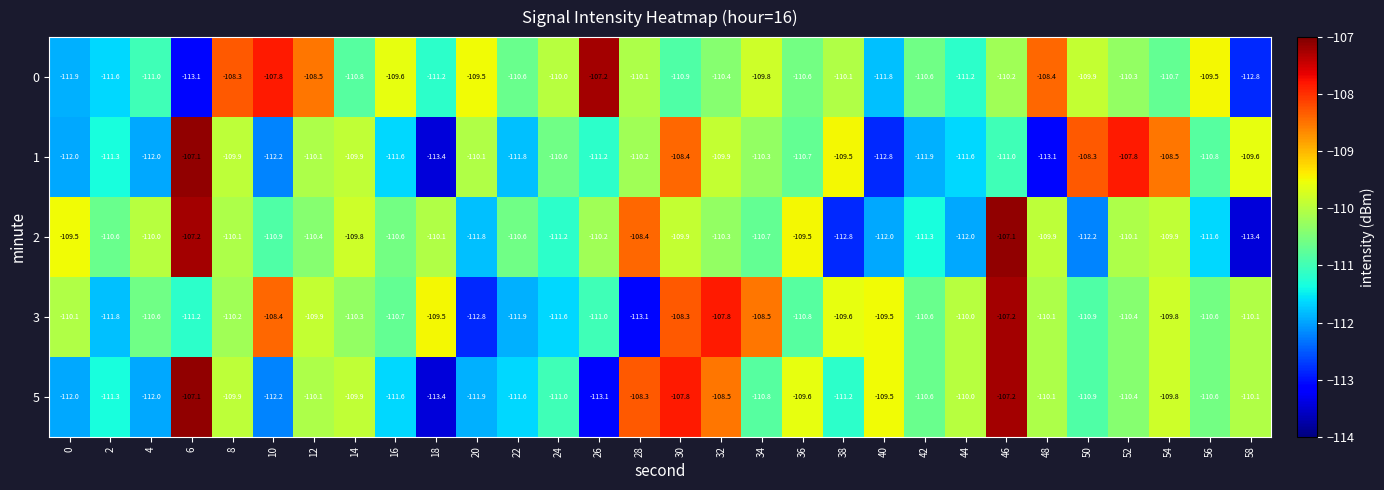

How many values in the 2 series are below -110?

20